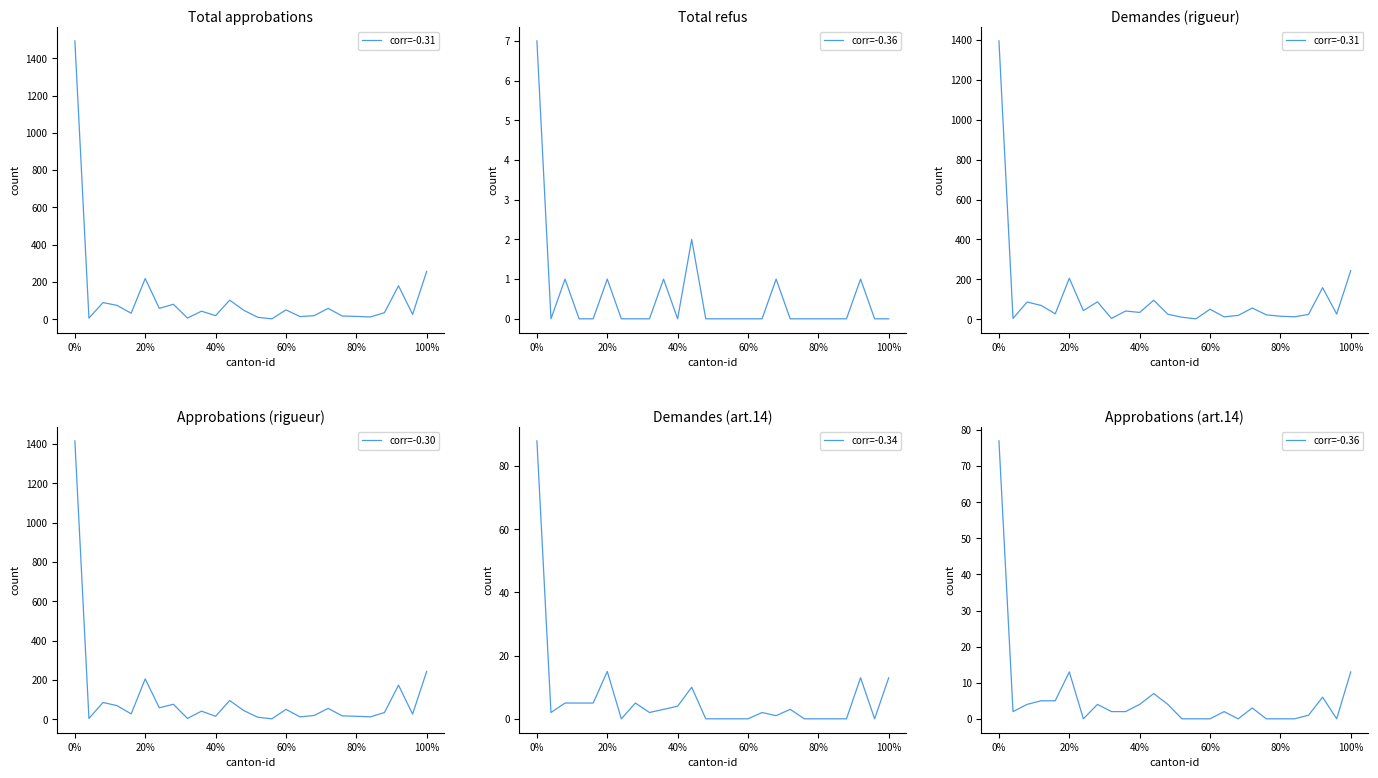

What is the difference between the maximum and minimum values in the corr=-0.34 series?

88